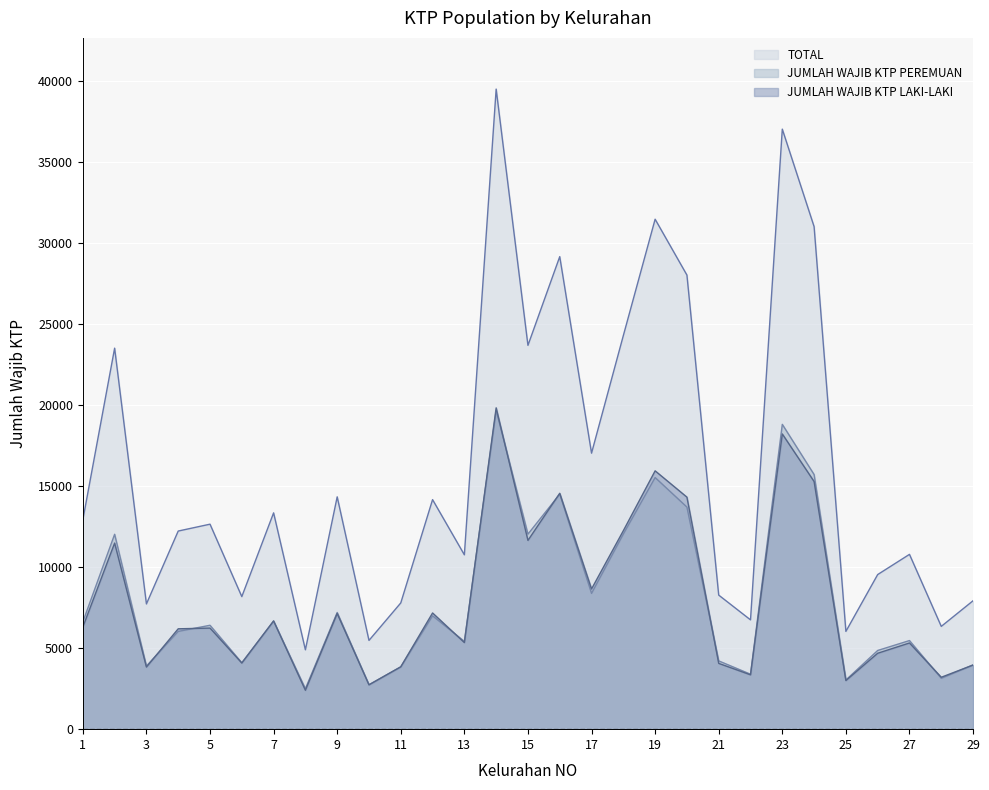

How many lines are shown in the chart?

3